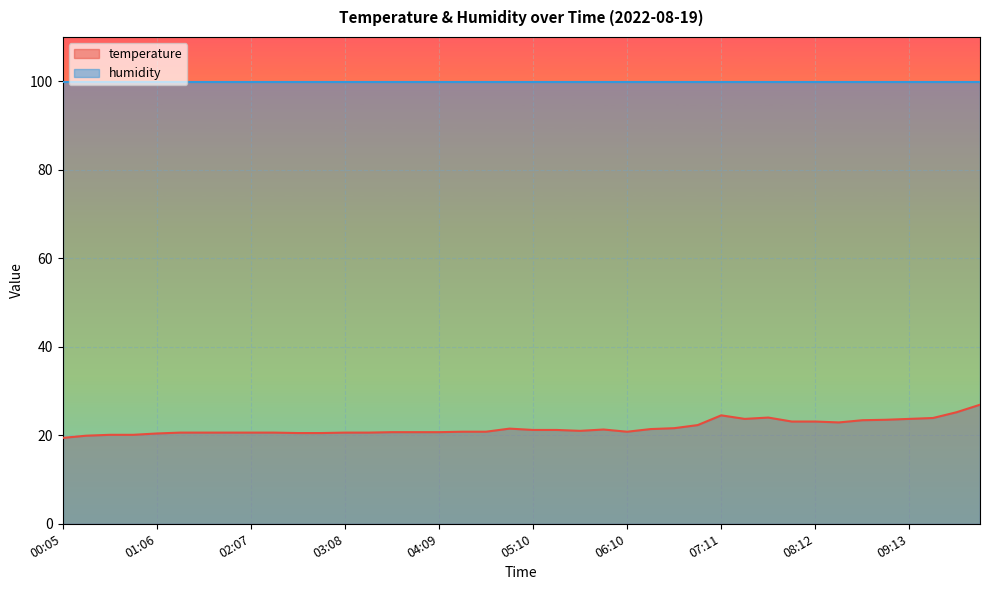

How many points are higher than both their immediate neighbors (excluding endpoints)?

4